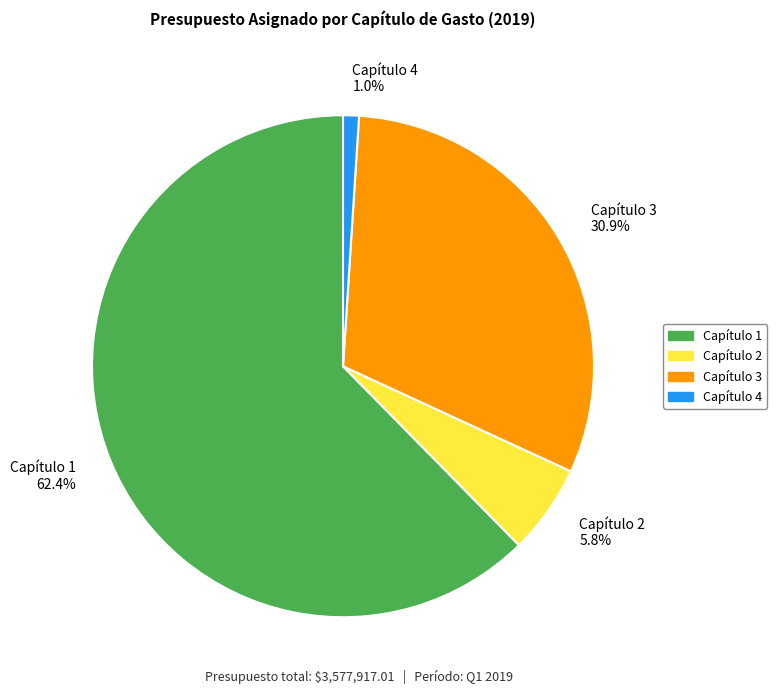

What is the ratio of the value at Capítulo 2 to the value at Capítulo 3?

0.2